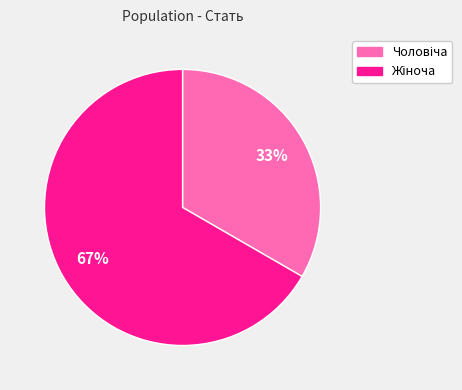

To the nearest percent, what is the average slice percentage?

50%